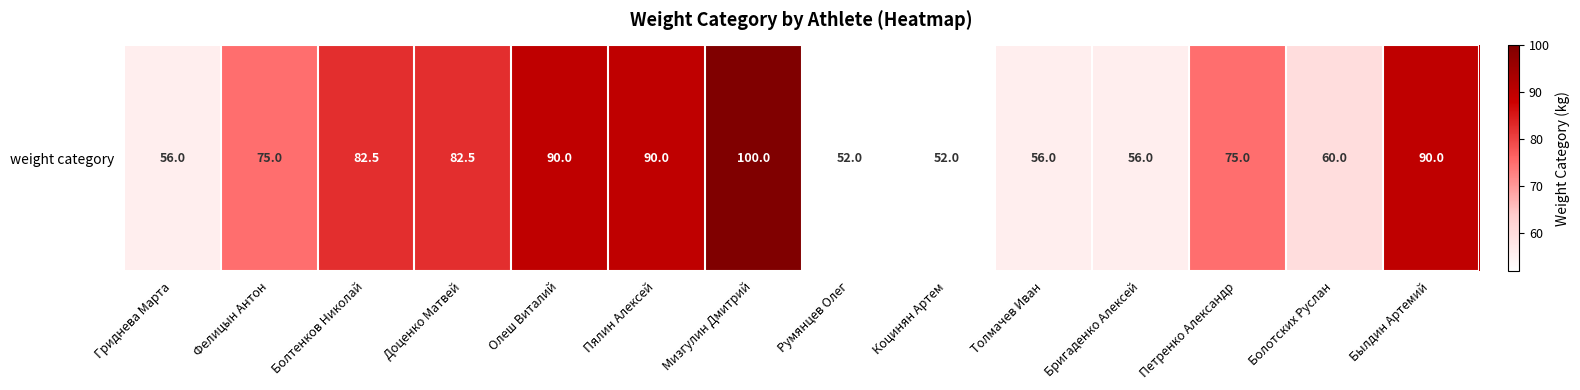

What is the sum of the values at Коцинян Артем and Былдин Артемий?

142.0